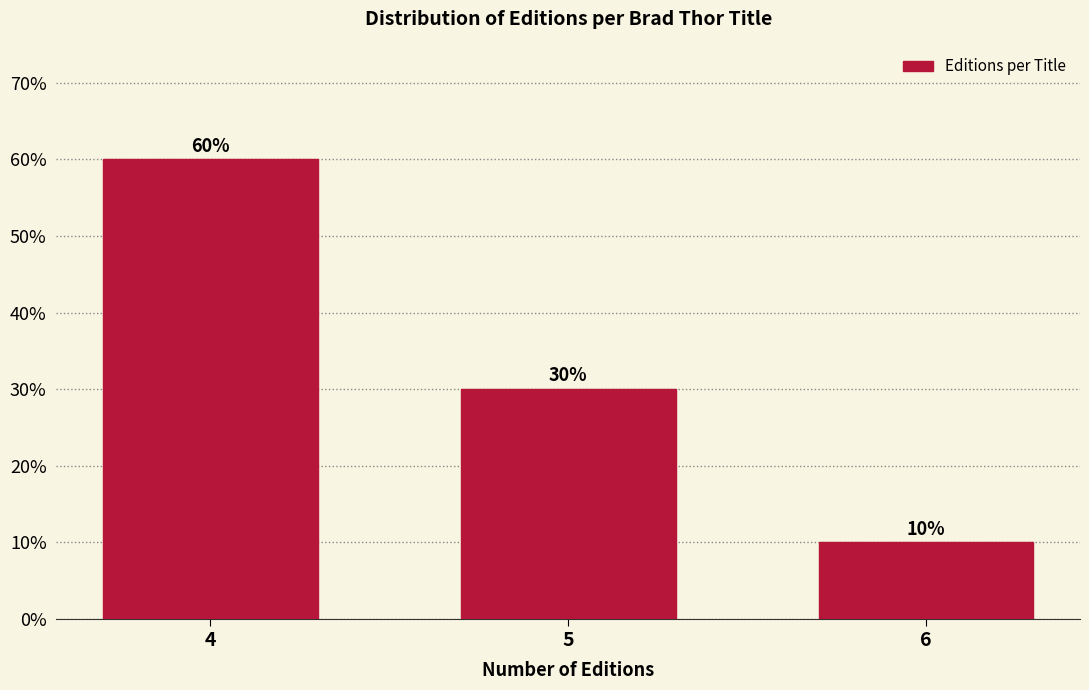

Reading right to left, what are all the values shown in this chart?

10	30	60